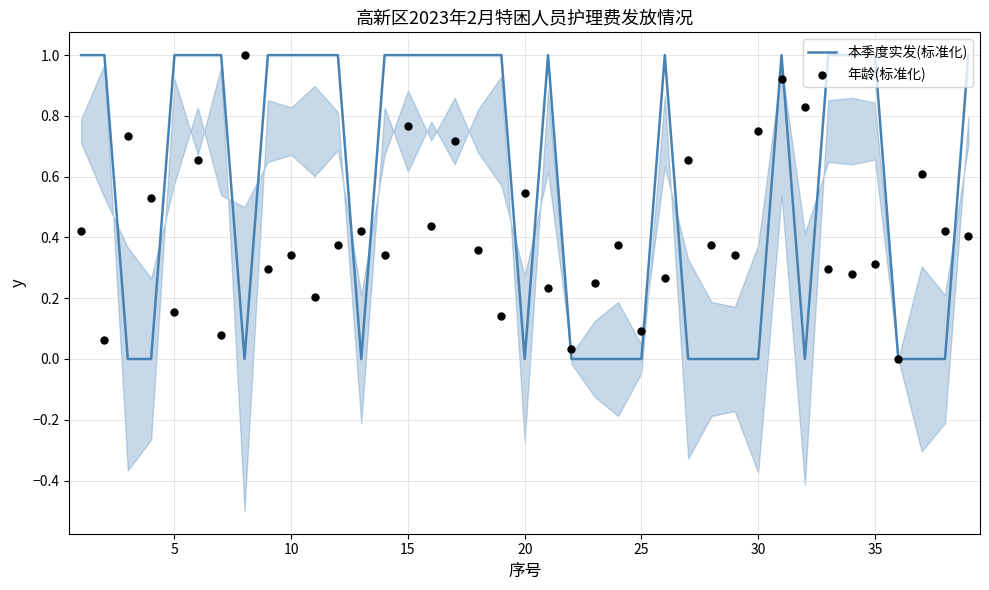

Which series reaches the minimum Y coordinate?

本季度实发(标准化)